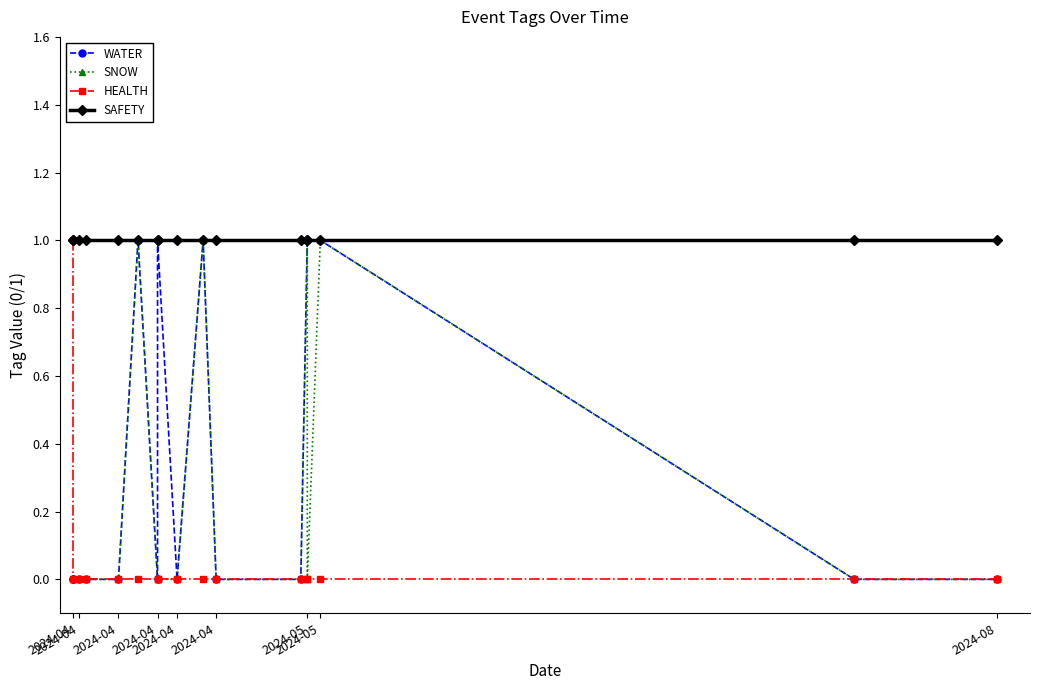

What is the total value across all series at 2024-08?

1